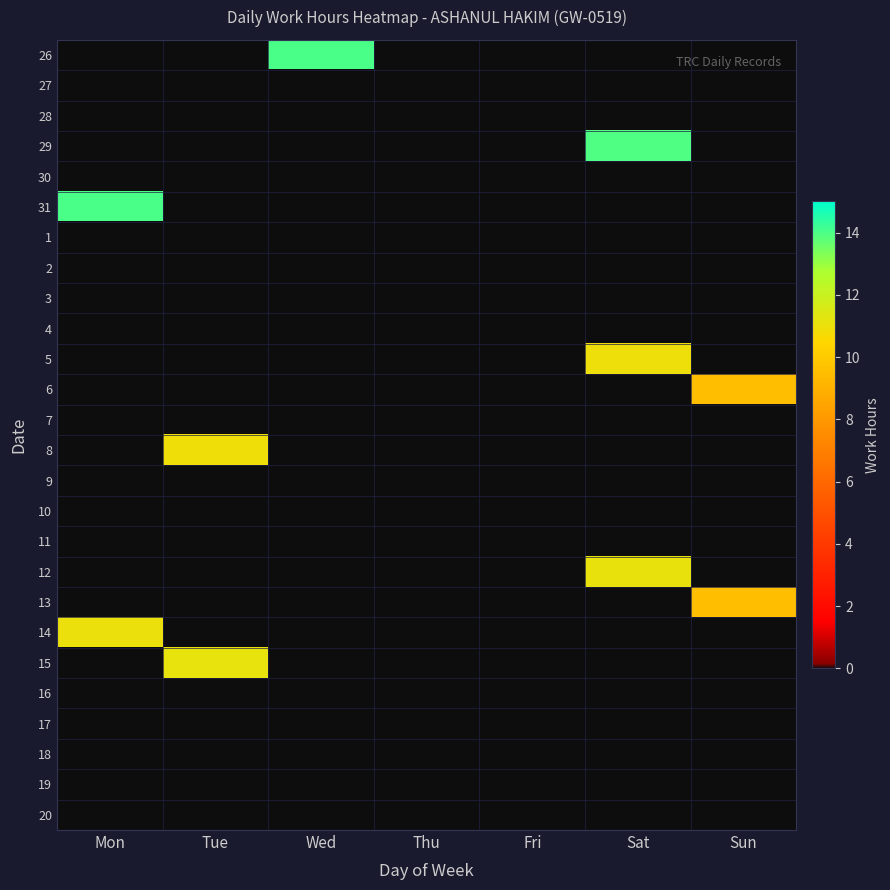

Which label corresponds to the largest value in the chart?

Mon